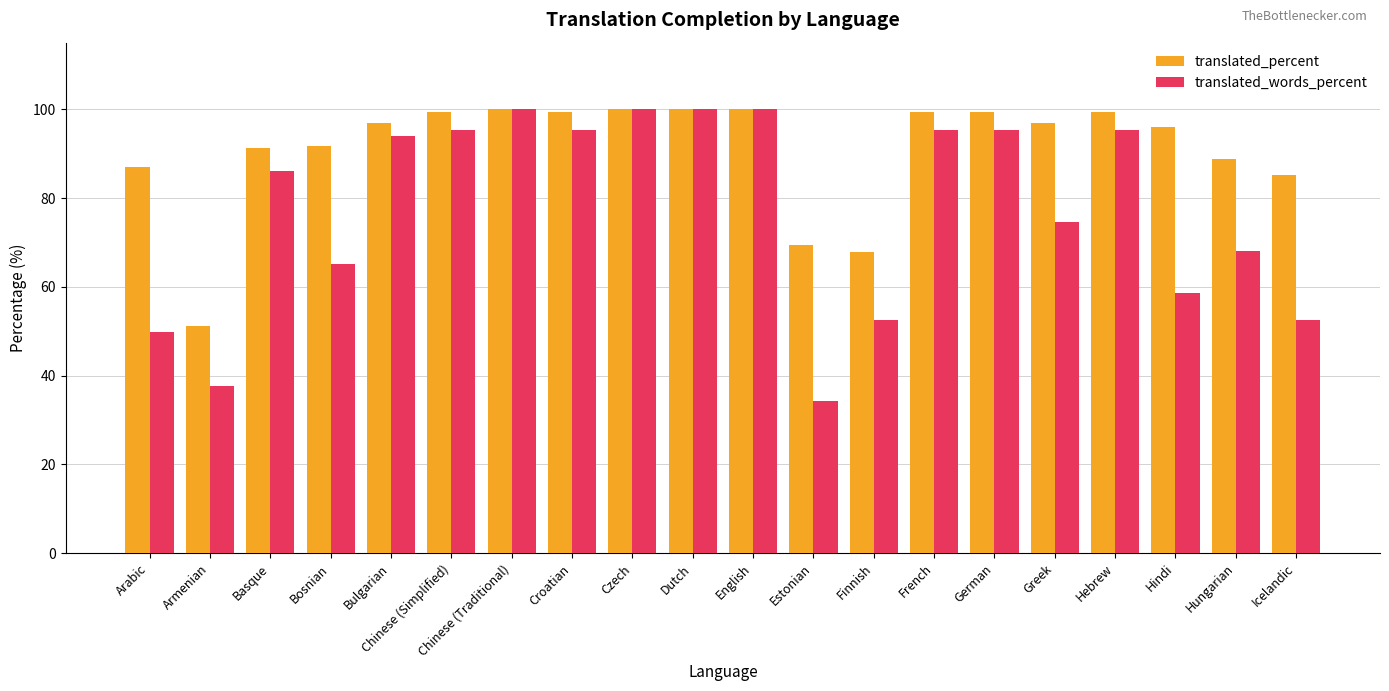

What value does the translated_words_percent series have at Croatian?

95.4